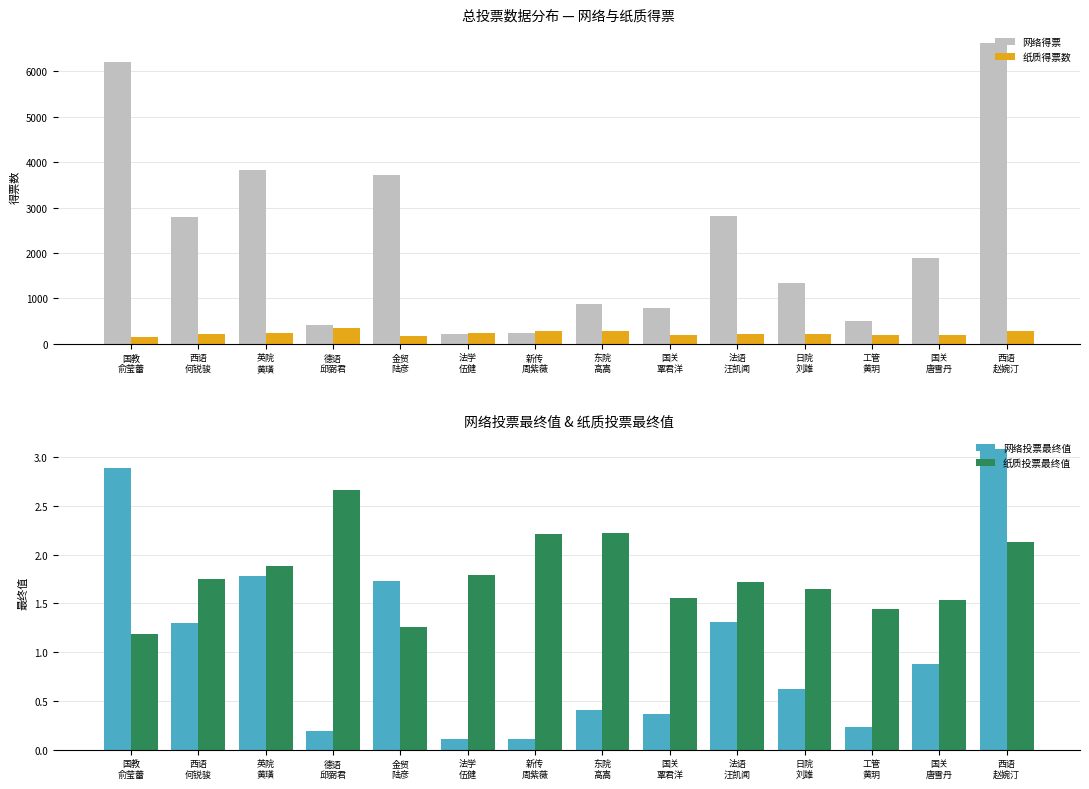

What is the average value of the 网络得票 series?

2301